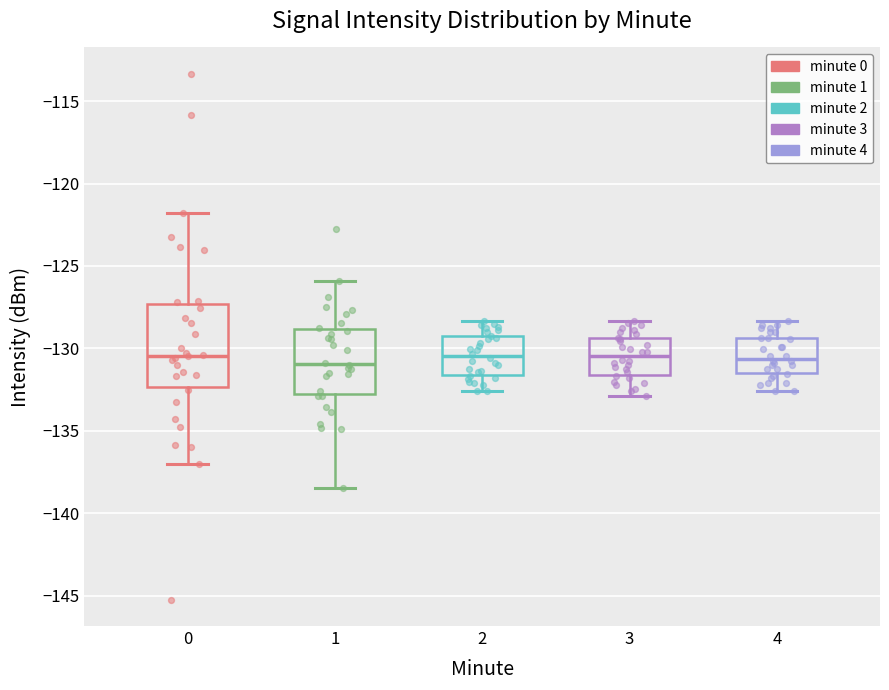

Reading left to right, read every box against the y-axis: the position of its median line, the range the box covers, and the ends of its whiskers. The values are not printed on the chart, so give them approximately, as read against the axis.

0: median -130.5, box -132.5 to -127.5, whiskers -137.0 to -122.0
1: median -131.0, box -133.0 to -129.0, whiskers -138.5 to -126.0
2: median -130.5, box -131.5 to -129.5, whiskers -132.5 to -128.5
3: median -130.5, box -131.5 to -129.5, whiskers -133.0 to -128.5
4: median -130.5, box -131.5 to -129.5, whiskers -132.5 to -128.5